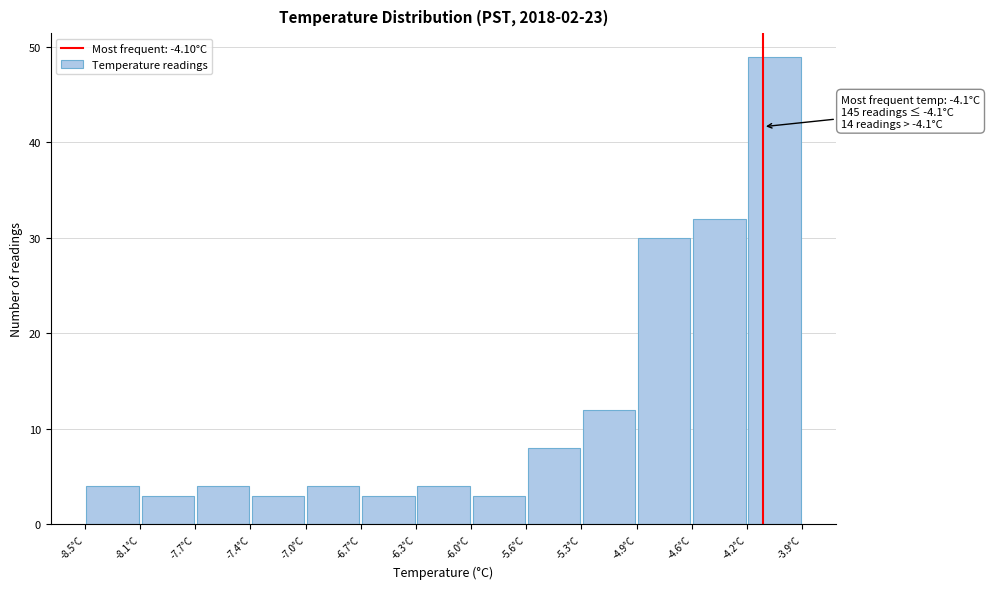

Which range on the x-axis has the tallest bar?

-4.20 to -3.85